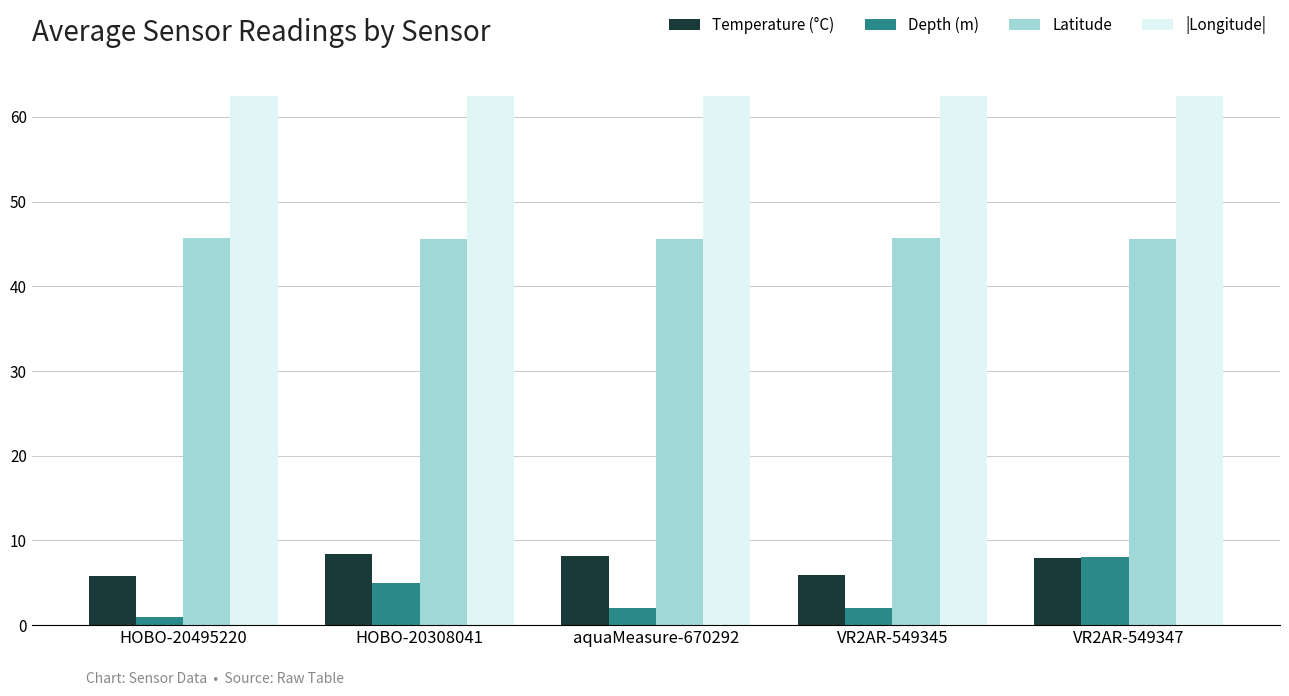

What is the greatest value displayed?

62.5